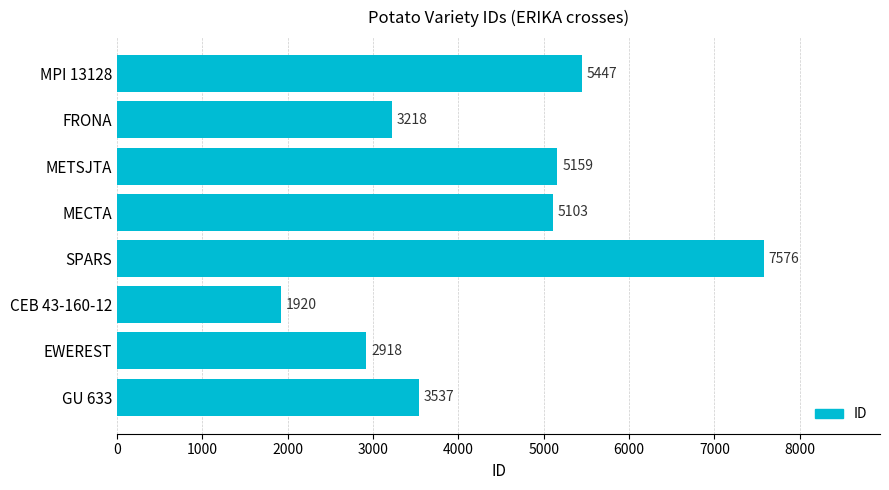

Is it true that the value at MECTA is 6671?

False